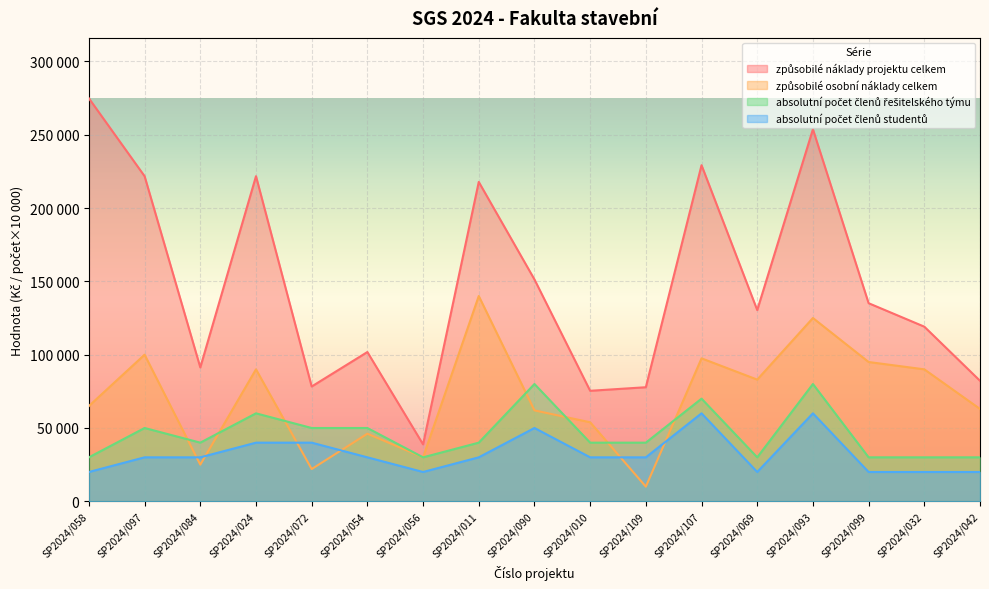

Which series has the largest total across all categories?

způsobilé náklady projektu celkem